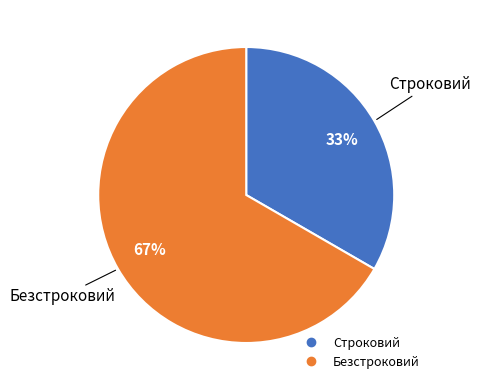

Is it true that Строковий is 33% of the pie?

True